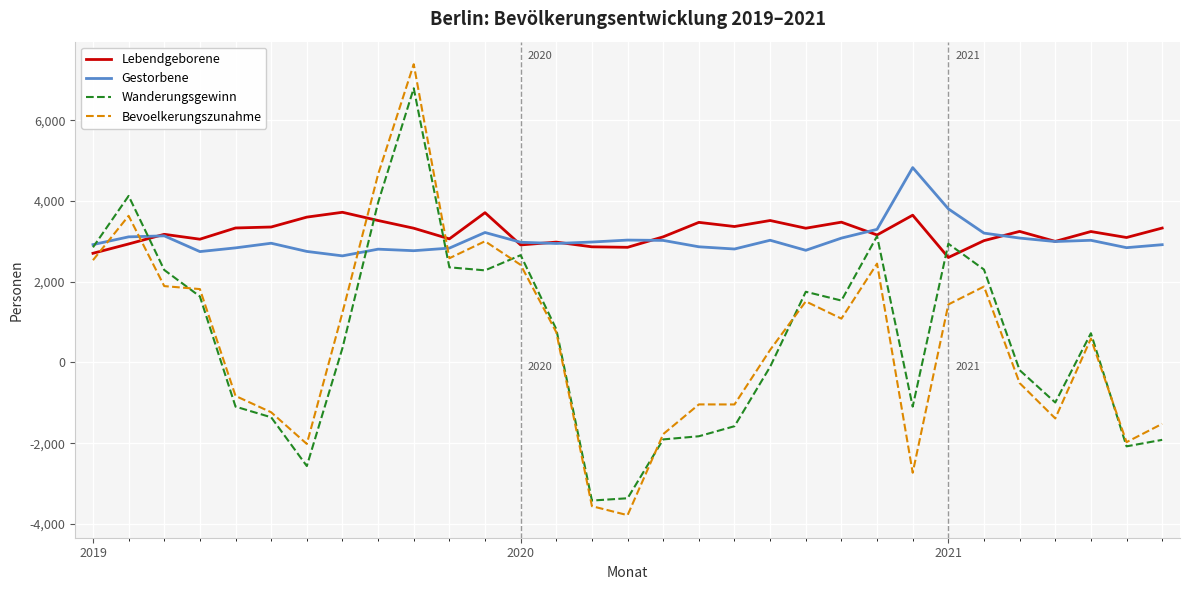

How many negative values does the Bevoelkerungszunahme series have?

13